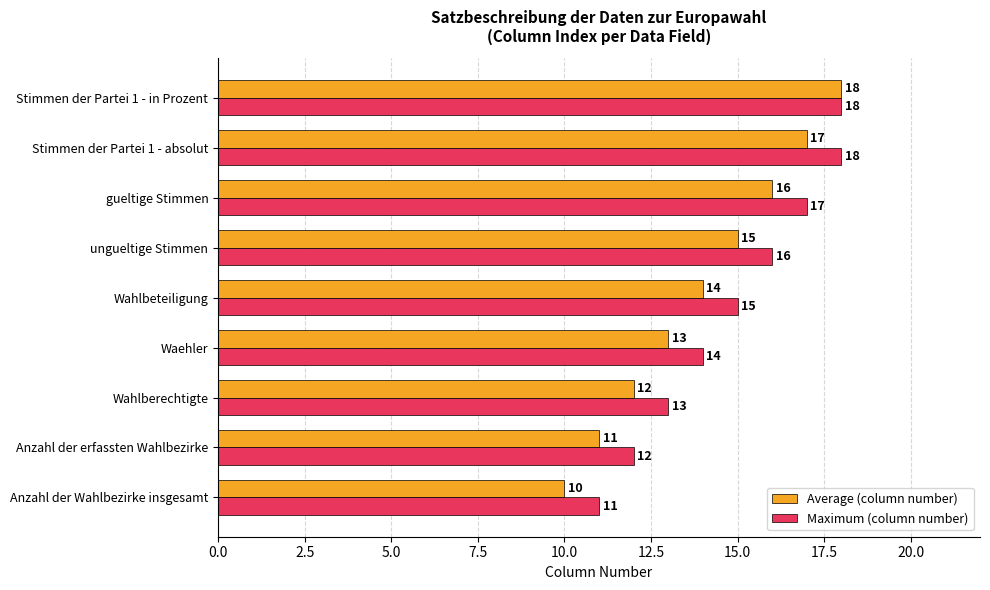

What is the greatest value displayed?

18